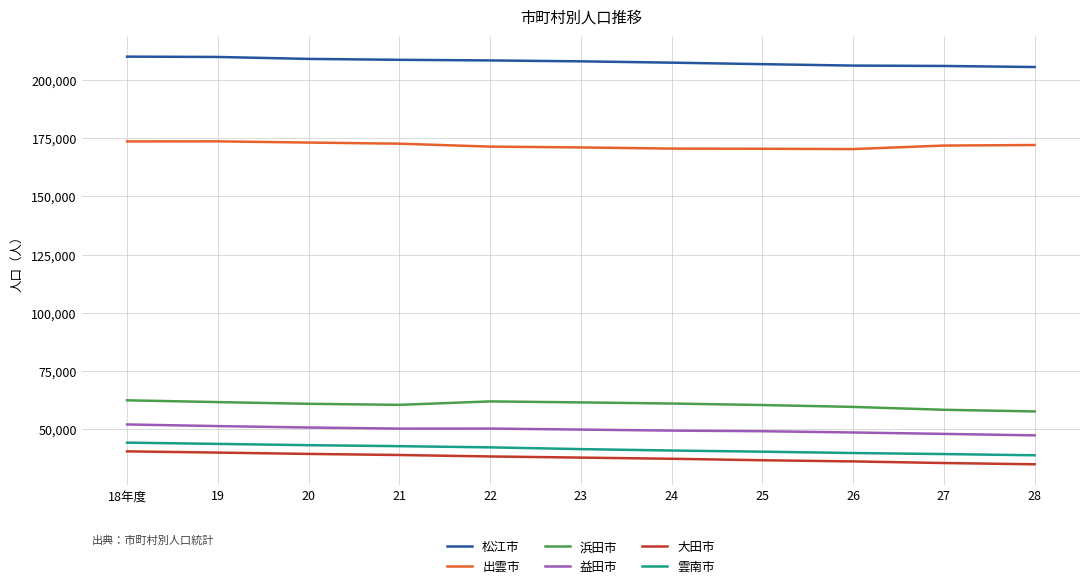

In 出雲市, how many points are higher than both neighbors (excluding endpoints)?

1